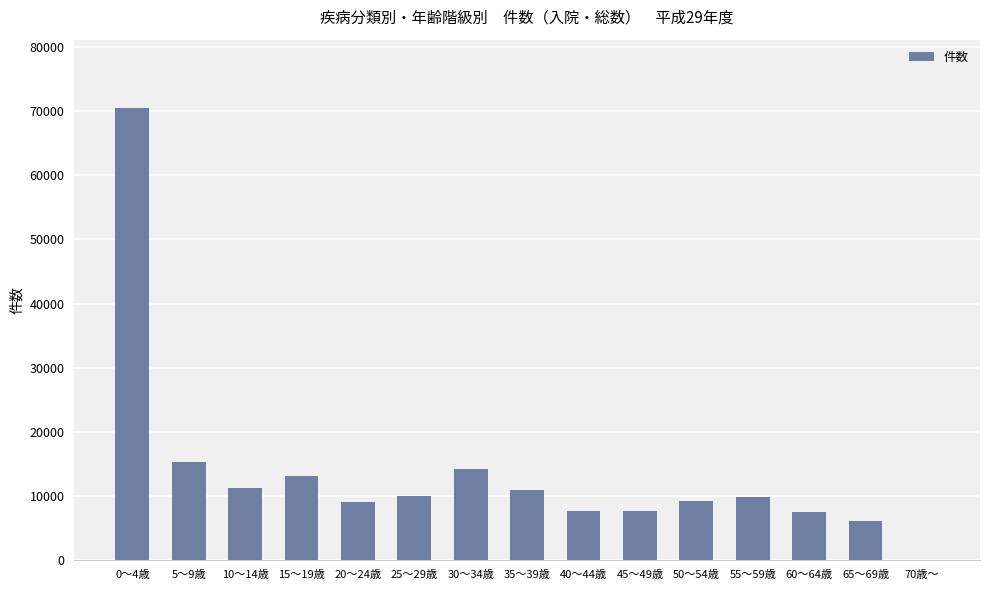

Which category has the highest value across all series?

0～4歳